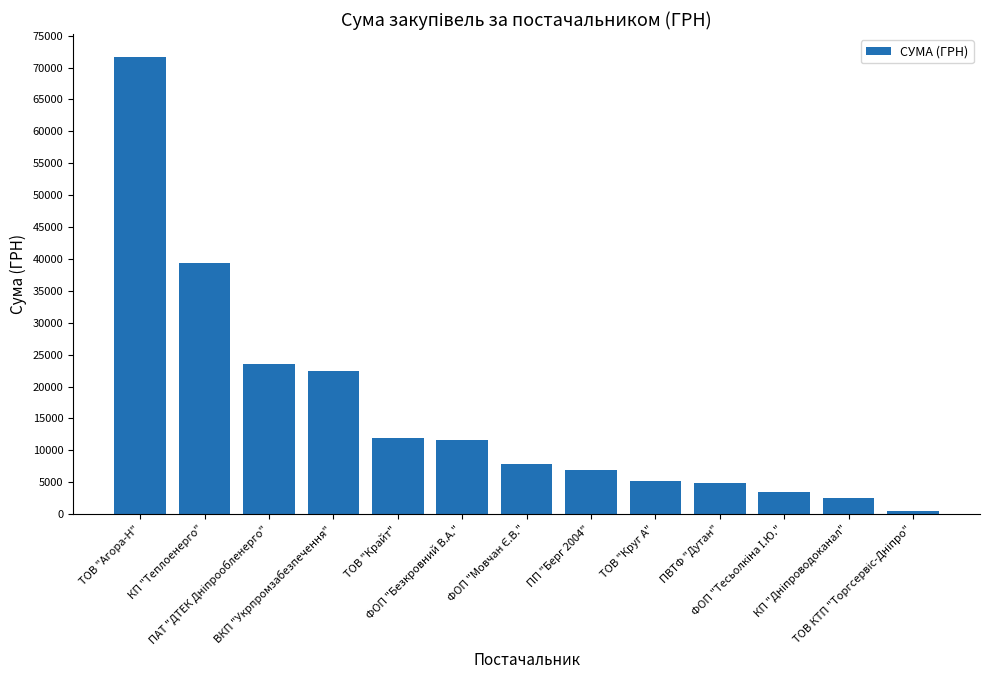

What is the maximum value shown in the chart?

71648.7